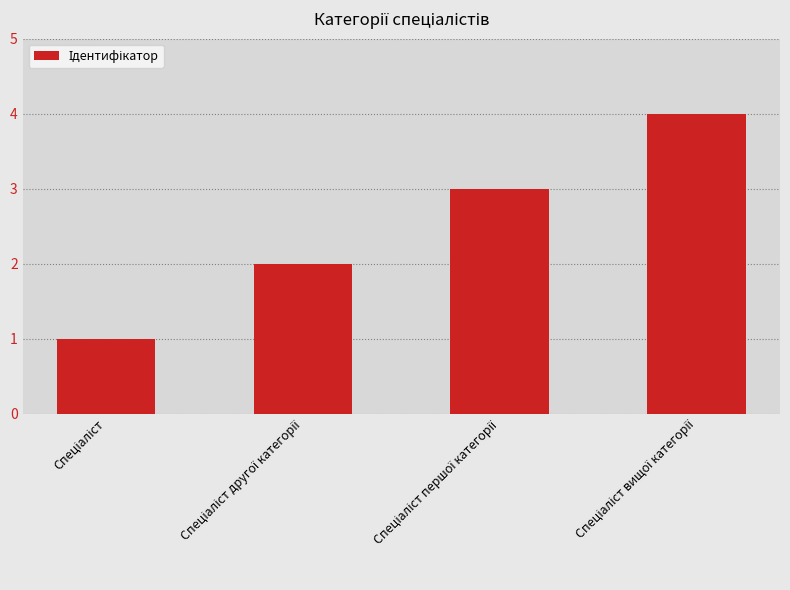

What is the difference between the maximum and minimum values?

3